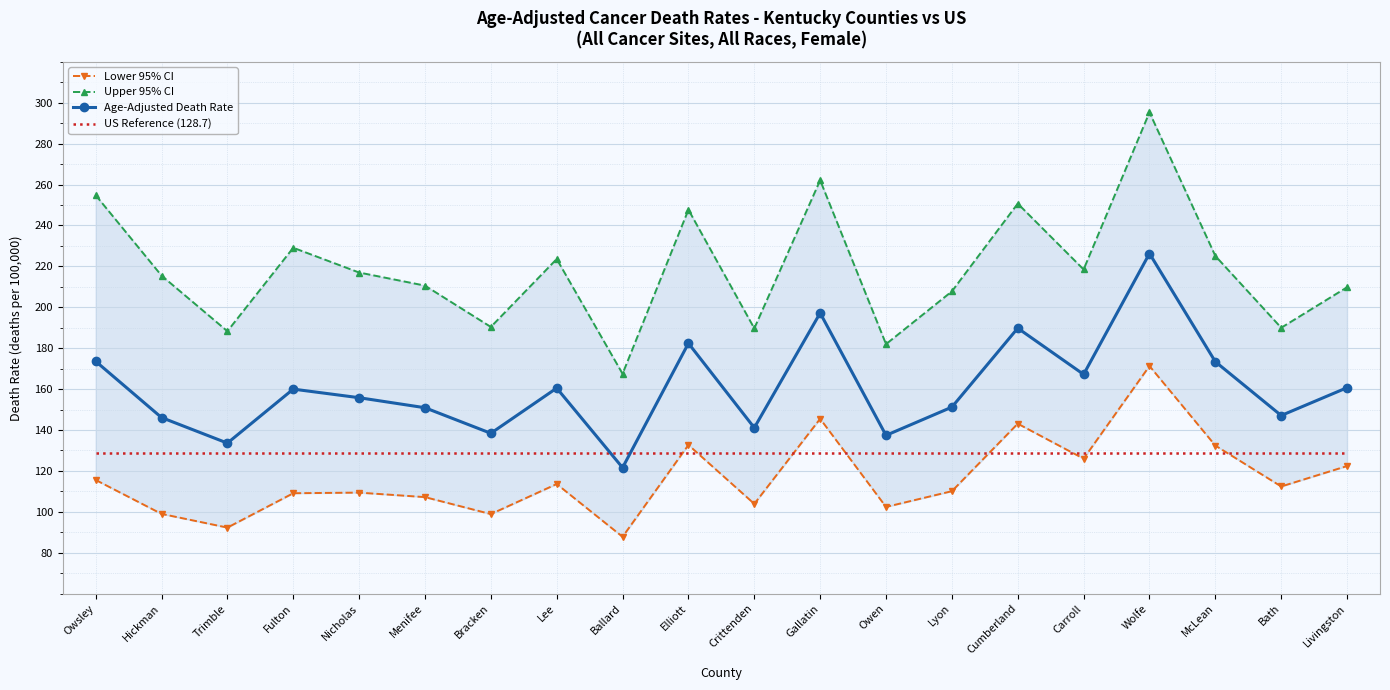

What is the difference between the highest and lowest values at Trimble?

96.0